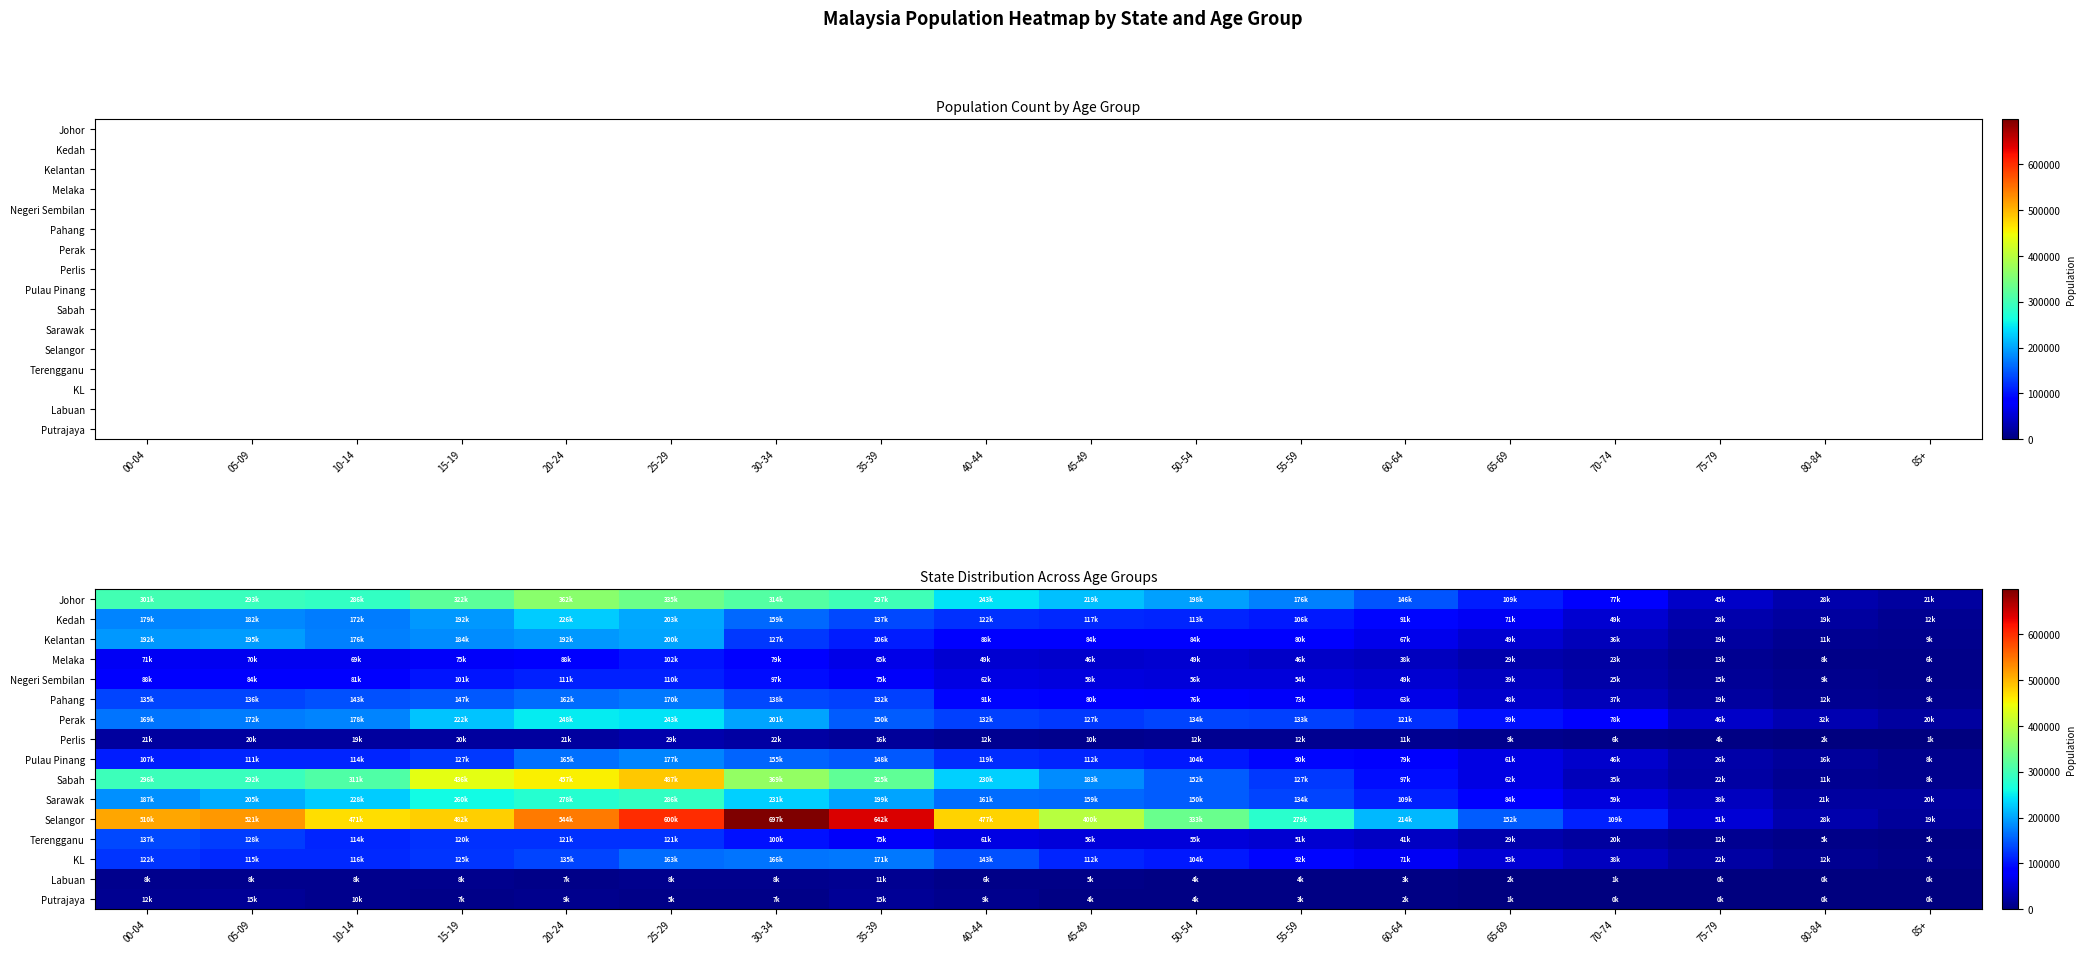

How many values in the Sabah series exceed 230400?

8